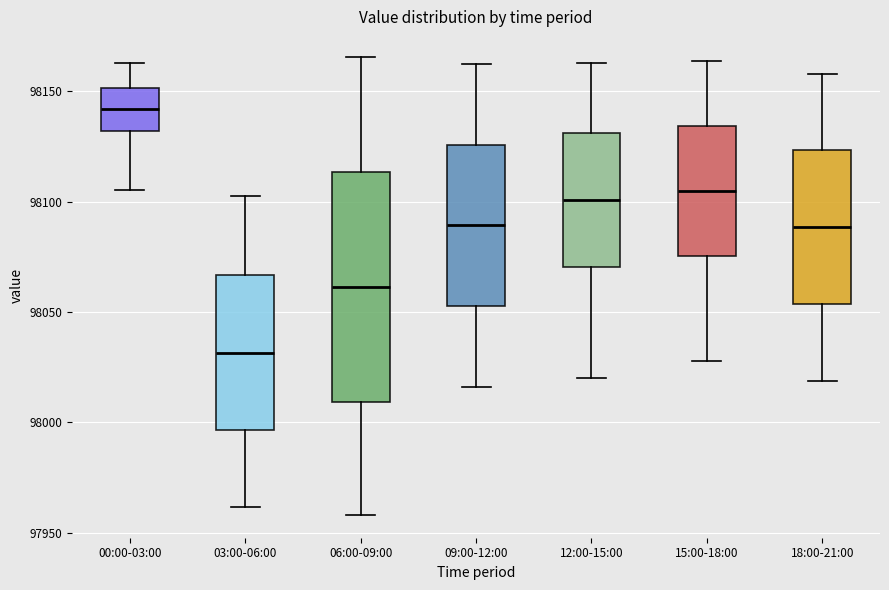

Reading left to right, read every box against the y-axis: the position of its median line, the range the box covers, and the ends of its whiskers. The values are not printed on the chart, so give them approximately, as read against the axis.

00:00-03:00: median 98140, box 98130 to 98150, whiskers 98105 to 98165
03:00-06:00: median 98030, box 97995 to 98065, whiskers 97960 to 98105
06:00-09:00: median 98060, box 98010 to 98115, whiskers 97960 to 98165
09:00-12:00: median 98090, box 98055 to 98125, whiskers 98015 to 98165
12:00-15:00: median 98100, box 98070 to 98130, whiskers 98020 to 98165
15:00-18:00: median 98105, box 98075 to 98135, whiskers 98030 to 98165
18:00-21:00: median 98090, box 98055 to 98125, whiskers 98020 to 98160